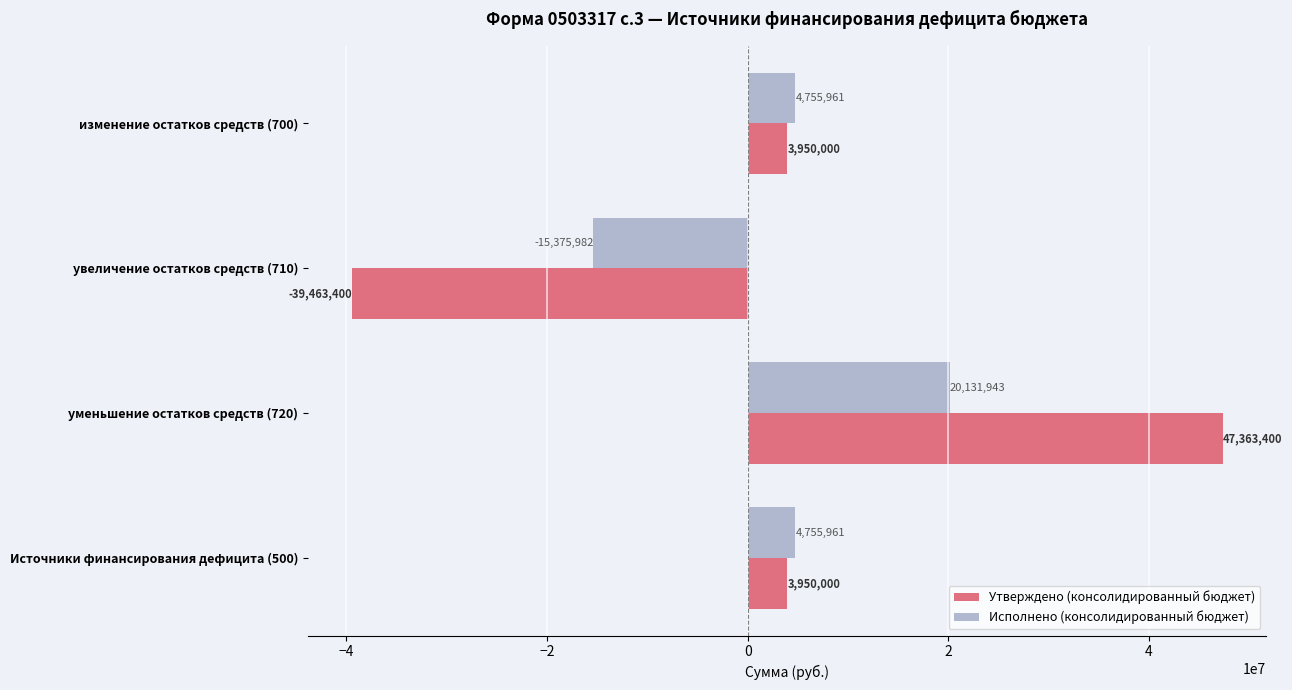

At how many categories does at least one series exceed 1310171?

3